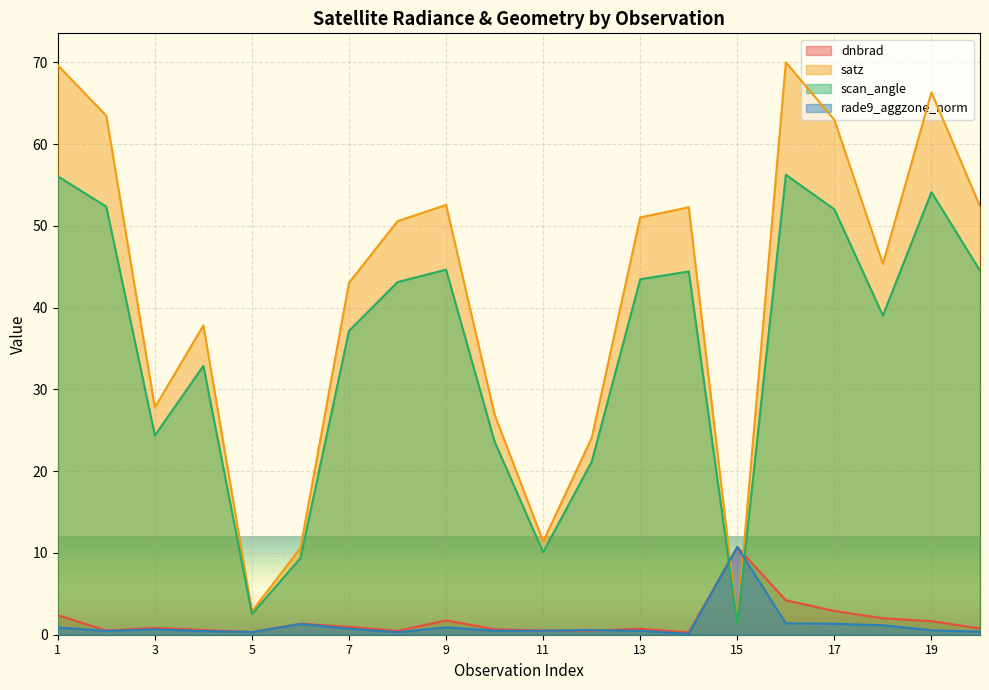

Rank the categories by satz value from highest to lowest.

16, 1, 19, 2, 17, 9, 20, 14, 13, 8, 18, 7, 4, 3, 10, 12, 11, 6, 5, 15